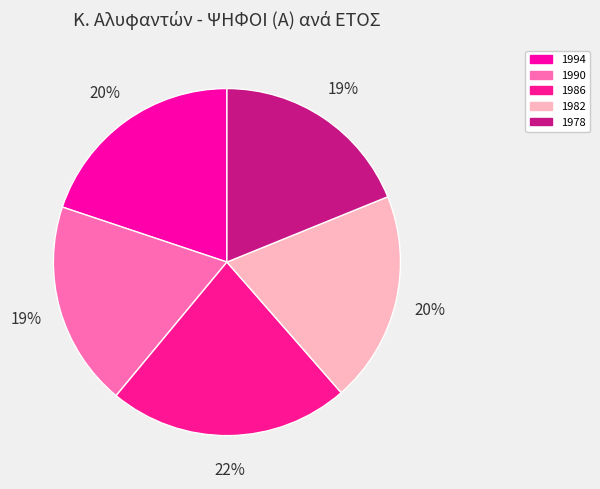

Which slice is the largest?

1986